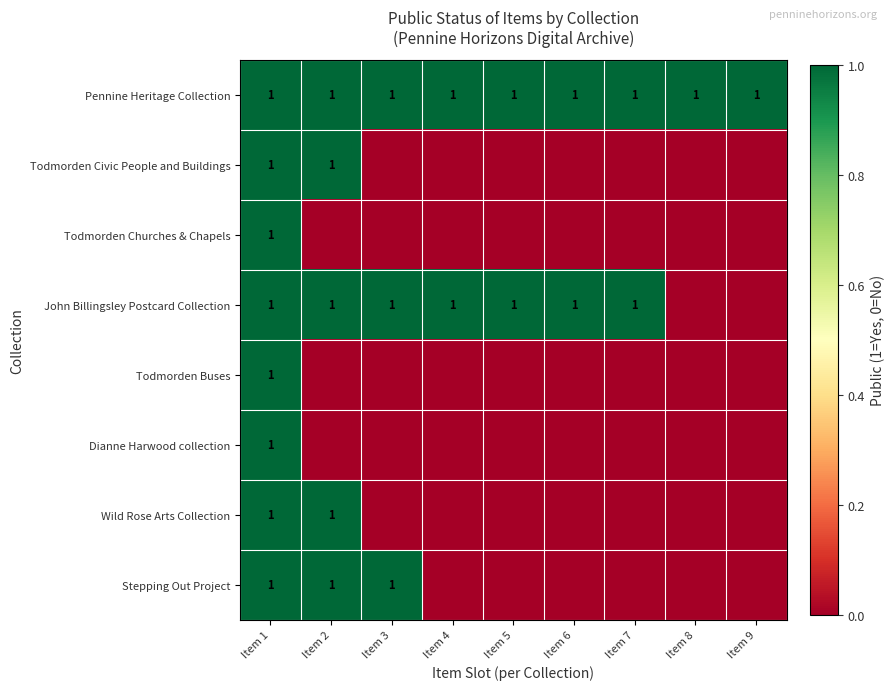

What is the difference between the second highest and second lowest values in the Todmorden Civic People and Buildings series?

1